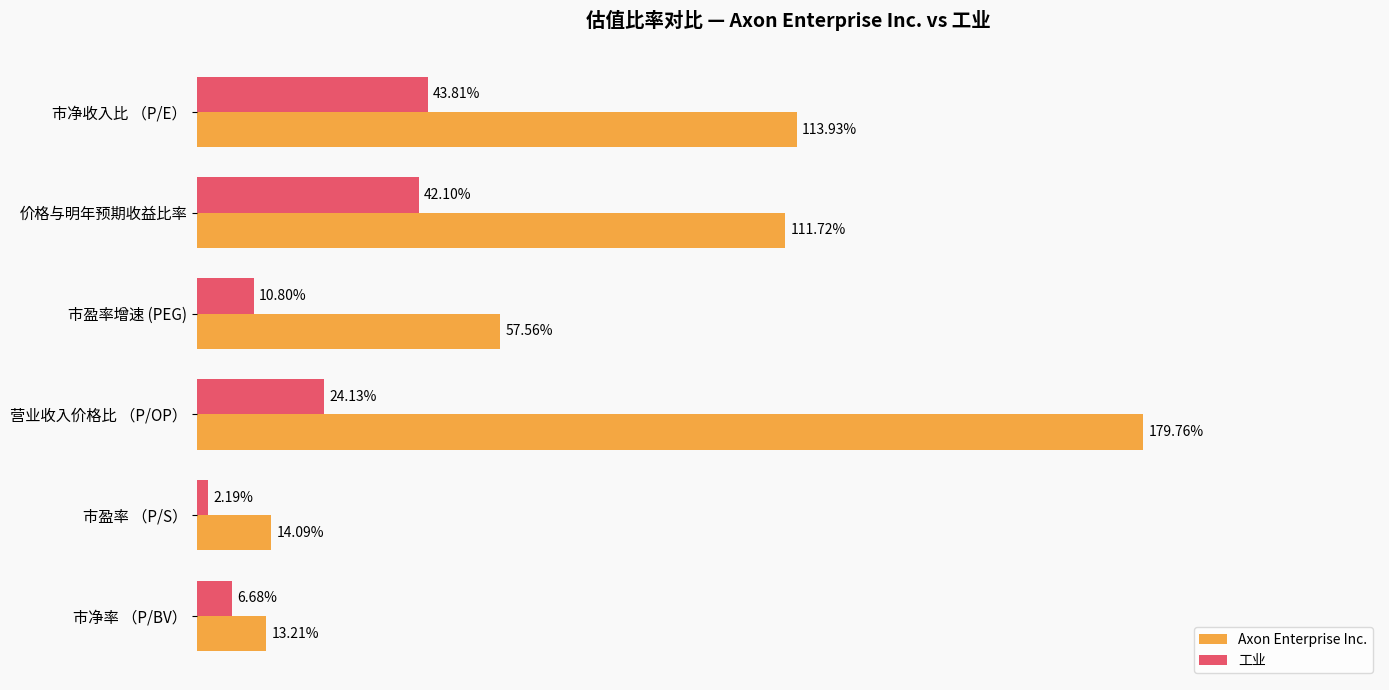

Between 市盈率增速 (PEG) and 营业收入价格比 （P/OP）, which series saw the biggest shift?

Axon Enterprise Inc.